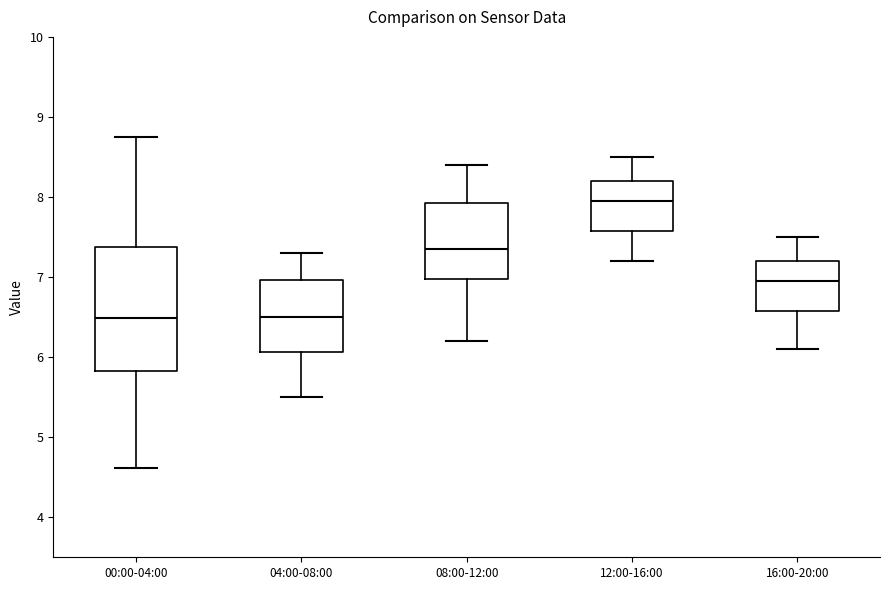

Reading left to right, read every box against the y-axis: the position of its median line, the range the box covers, and the ends of its whiskers. The values are not printed on the chart, so give them approximately, as read against the axis.

00:00-04:00: median 6.5, box 5.8 to 7.4, whiskers 4.6 to 8.8
04:00-08:00: median 6.5, box 6.1 to 7.0, whiskers 5.5 to 7.3
08:00-12:00: median 7.4, box 7.0 to 7.9, whiskers 6.2 to 8.4
12:00-16:00: median 8.0, box 7.6 to 8.2, whiskers 7.2 to 8.5
16:00-20:00: median 7.0, box 6.6 to 7.2, whiskers 6.1 to 7.5